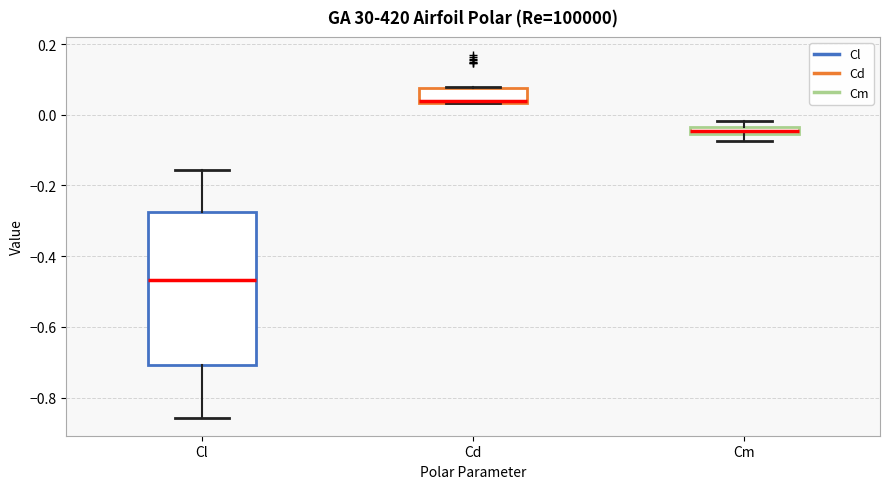

Where does the lower whisker of the box for Cl end on the y-axis? The values are not printed on the chart, so give them approximately, as read against the axis.

-0.86